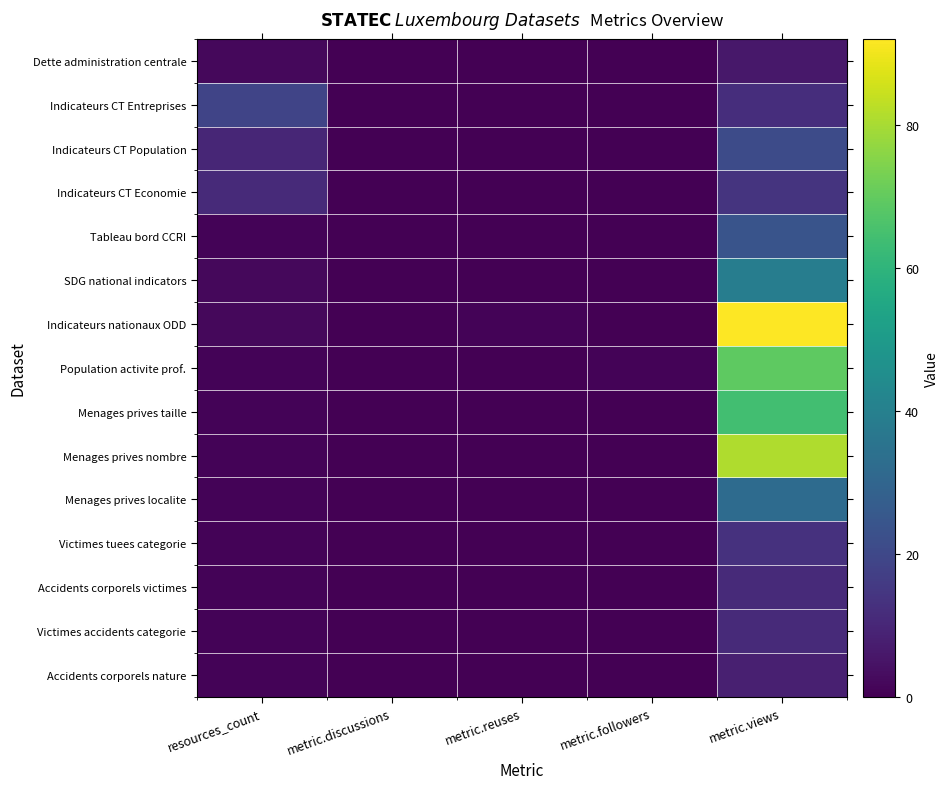

At how many categories does at least one series exceed 67?

1